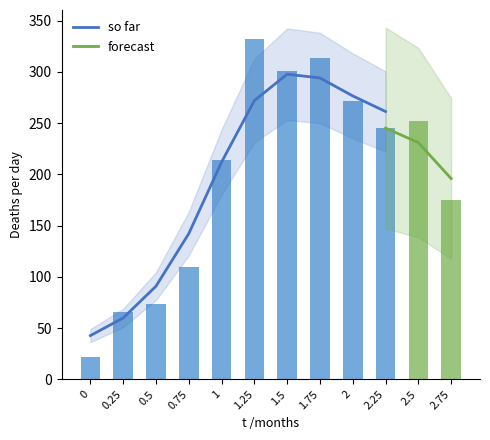

List the labels in order of value, largest first.

1.25, 1.75, 1.5, 2, 2.5, 2.25, 1, 2.75, 0.75, 0.5, 0.25, 0